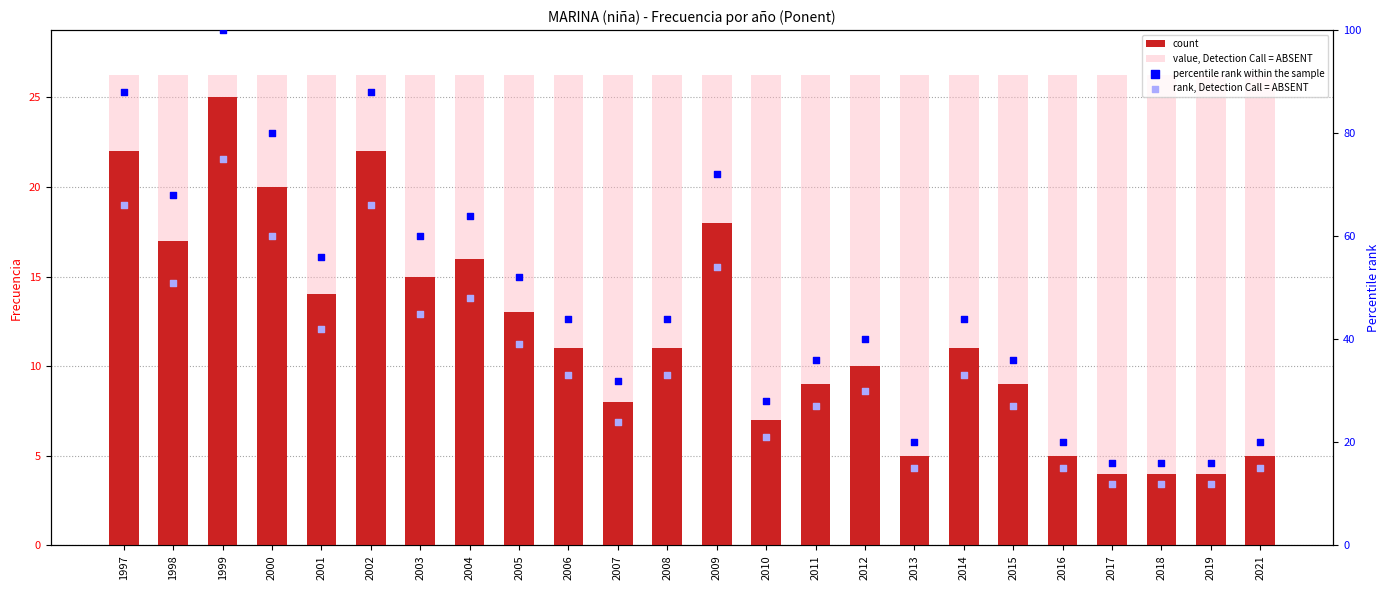

What is the total value across all series at 2002?

202.2